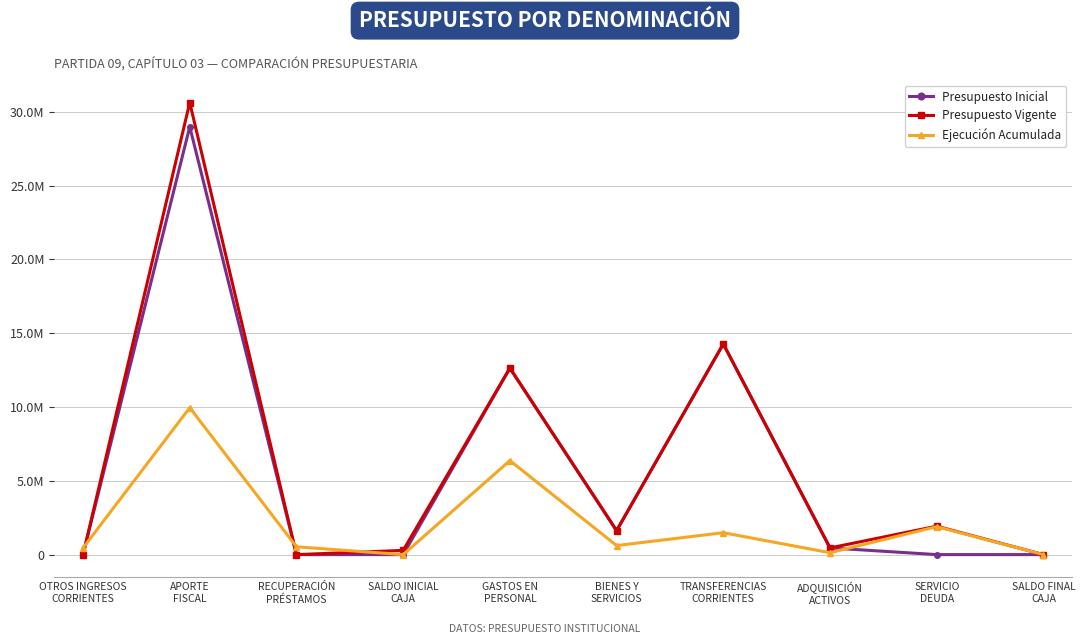

How many interior local valleys does the Presupuesto Inicial series have?

1